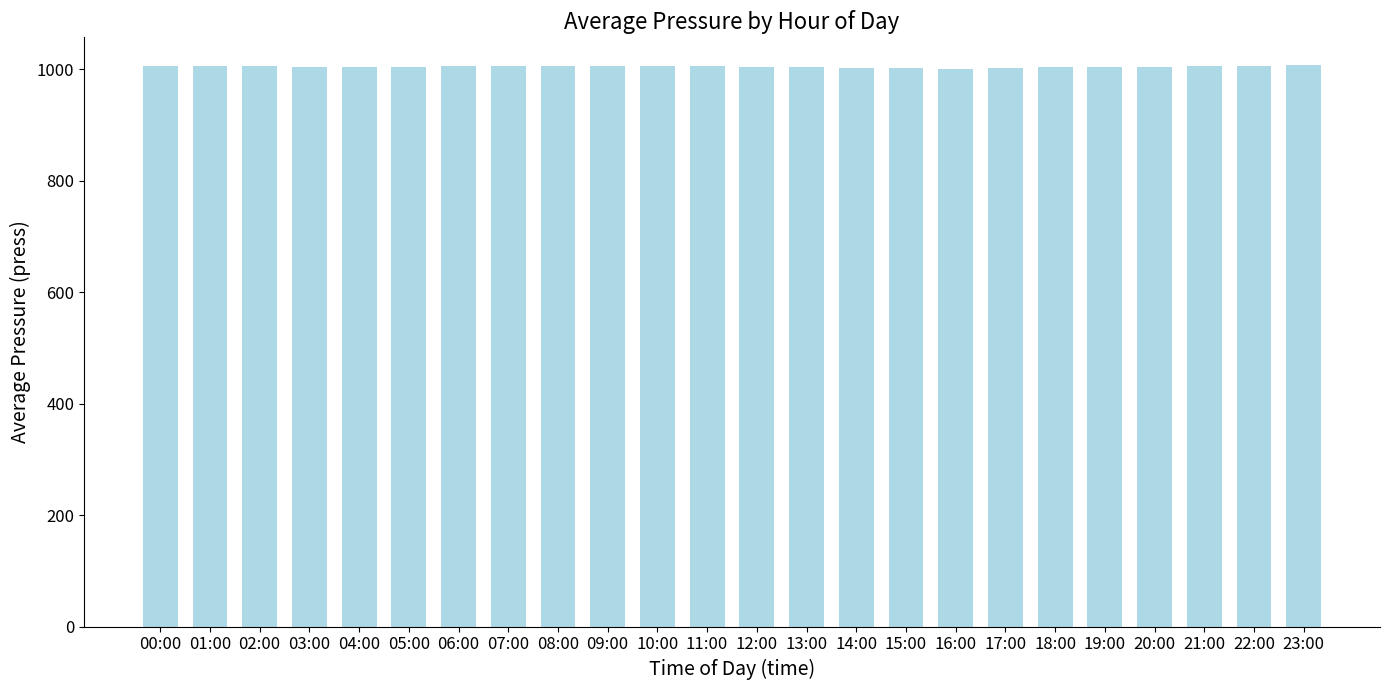

How many data points are less than 1005?

12